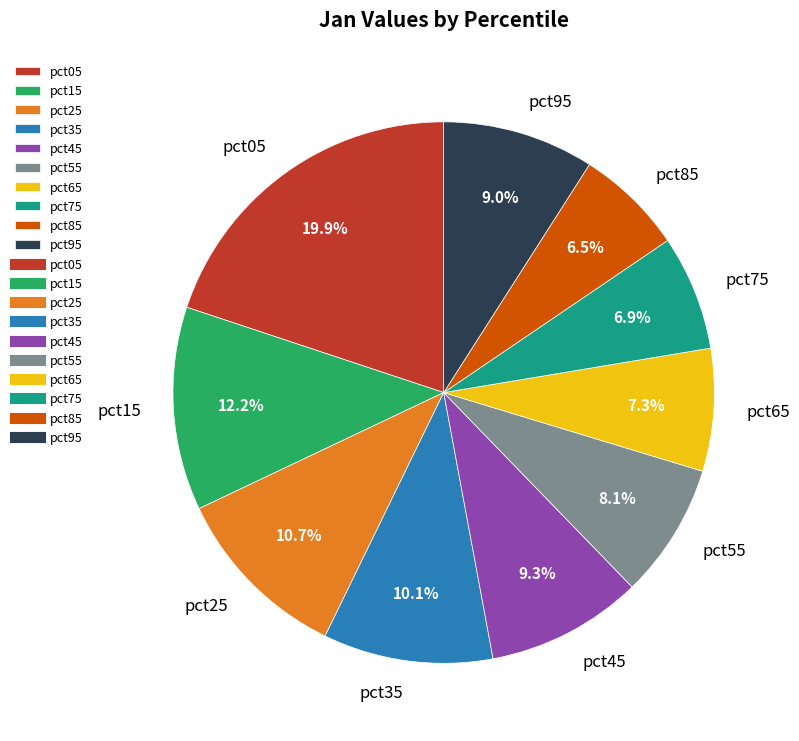

True or false: pct75 accounts for 7% of the total.

True